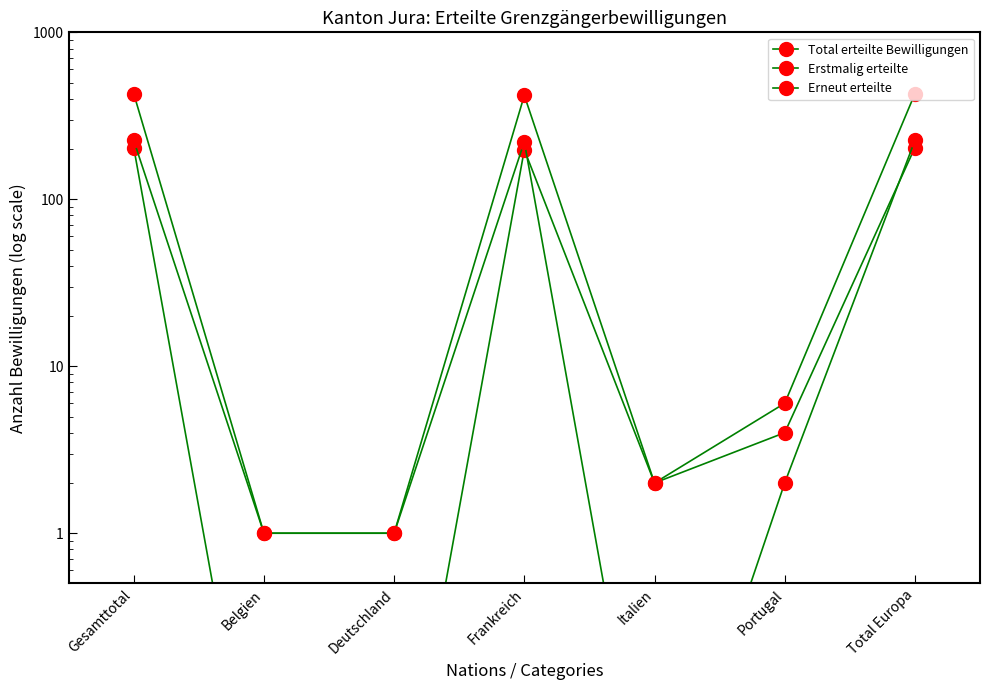

Between Belgien and Total Europa, which is larger?

Total Europa